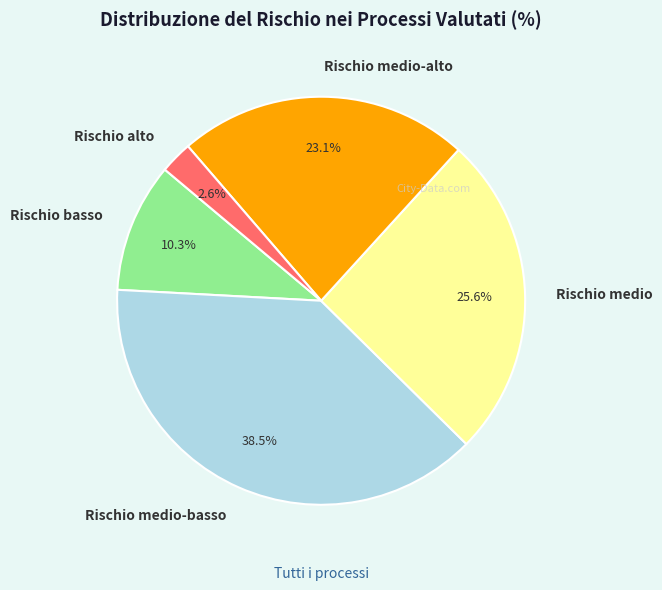

Combined, what portion of the pie is Rischio medio and Rischio basso?

35.9%